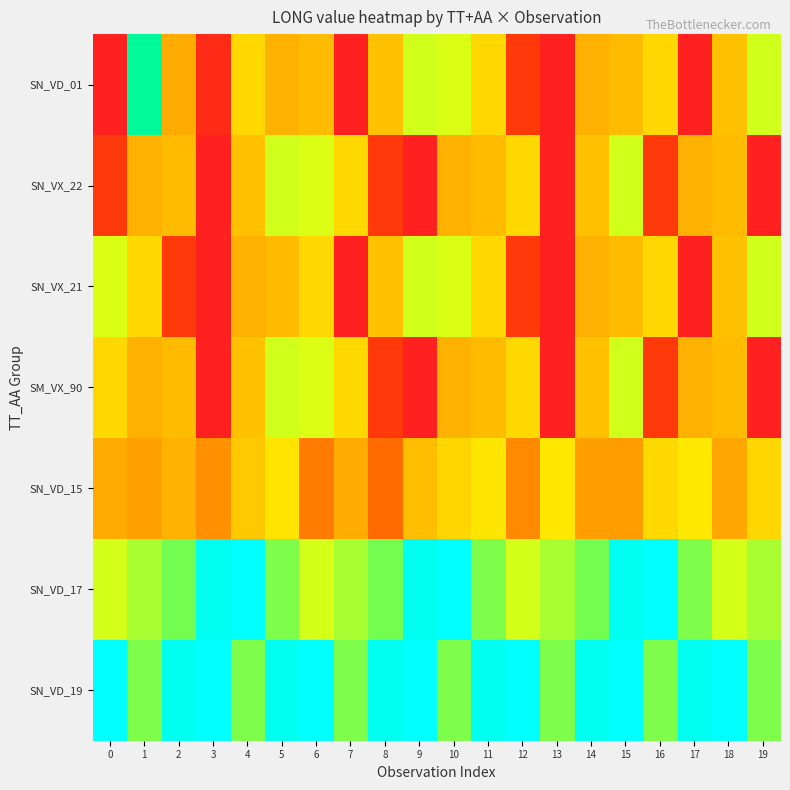

Reading right to left, what are all the values shown in this chart?

SN_VD_01: 19=120.8	18=79.5	17=18.4	16=86.7	15=77.3	14=74.7	13=18.4	12=33.8	11=86.7	10=118.1	9=120.8	8=79.5	7=18.4	6=77.3	5=74.7	4=86.7	3=25.6	2=72.5	1=152.8	0=19.2
SN_VX_22: 19=18.4	18=77.3	17=74.7	16=33.8	15=120.8	14=79.5	13=18.4	12=86.7	11=77.3	10=74.7	9=18.4	8=33.8	7=86.7	6=118.1	5=120.8	4=79.5	3=18.4	2=77.3	1=74.7	0=33.8
SN_VX_21: 19=120.8	18=79.5	17=18.4	16=86.7	15=77.3	14=74.7	13=18.4	12=33.8	11=86.7	10=118.1	9=120.8	8=79.5	7=18.4	6=86.7	5=77.3	4=74.7	3=18.4	2=33.8	1=86.7	0=118.1
SM_VX_90: 19=18.4	18=77.3	17=74.7	16=33.8	15=120.8	14=79.5	13=18.4	12=86.7	11=77.3	10=74.7	9=18.4	8=33.8	7=86.7	6=118.1	5=120.8	4=79.5	3=18.4	2=77.3	1=74.7	0=86.7
SN_VD_15: 19=86.0	18=71.5	17=95.3	16=87.6	15=68.4	14=69.2	13=94.4	12=62.9	11=93.9	10=85.6	9=78.5	8=53.0	7=72.6	6=58.6	5=93.6	4=81.4	3=64.8	2=74.8	1=69.6	0=72.3
SN_VD_17: 19=130.5	18=119.5	17=136.1	16=175.2	15=172.1	14=137.4	13=130.5	12=119.5	11=136.1	10=175.2	9=172.1	8=137.4	7=130.5	6=119.5	5=136.1	4=175.2	3=172.1	2=137.4	1=130.5	0=119.5
SN_VD_19: 19=136.1	18=175.2	17=172.1	16=136.1	15=175.2	14=172.1	13=136.1	12=175.2	11=172.1	10=136.1	9=175.2	8=172.1	7=136.1	6=175.2	5=172.1	4=136.1	3=175.2	2=172.1	1=136.1	0=175.2